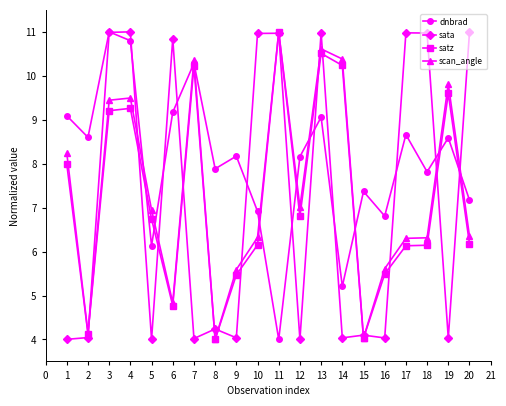

What is the difference between the sata values at 17 and 8?

6.7